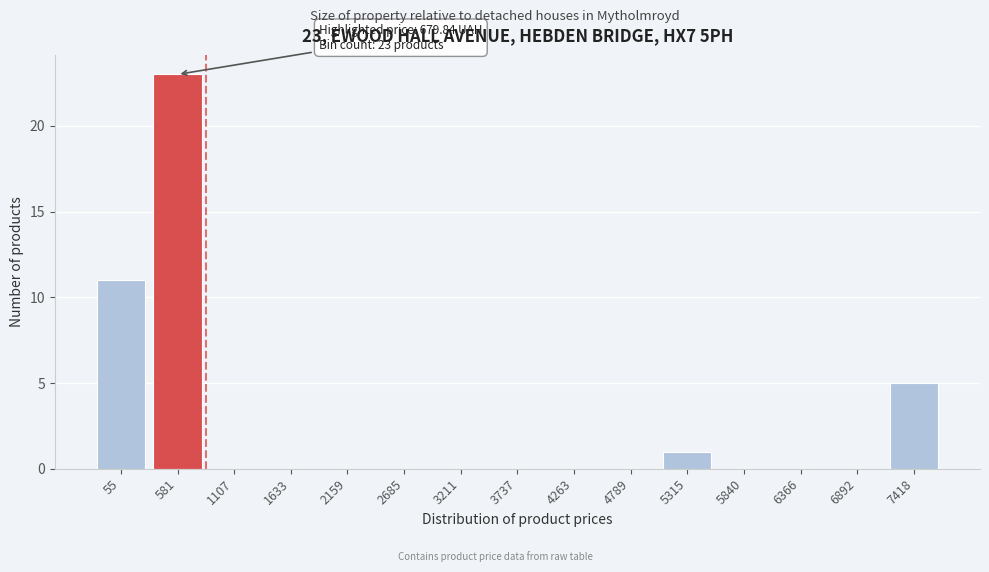

Reading left to right, what are all the values shown in this chart?

55=11	581=23	1107=0	1633=0	2159=0	2685=0	3211=0	3737=0	4263=0	4789=0	5315=1	5840=0	6366=0	6892=0	7418=5